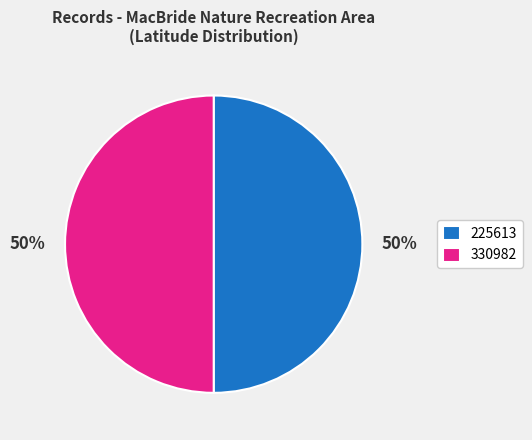

Do 225613 and 330982 together represent more than half of the pie?

Yes